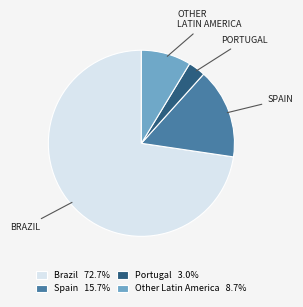

How many slices are in this pie chart?

4